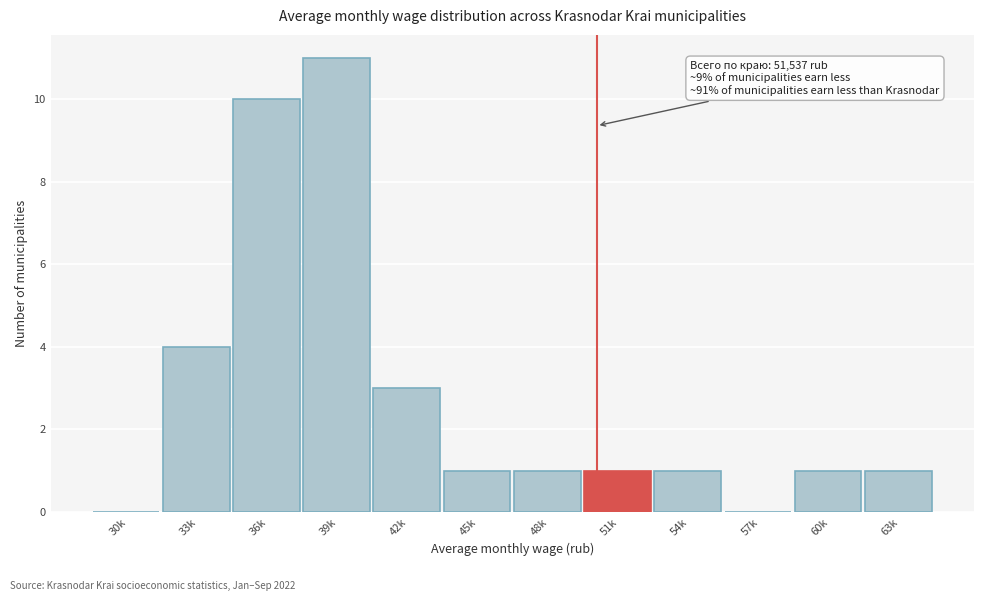

Reading left to right, list all the values displayed in this chart.

30k=0	33k=4	36k=10	39k=11	42k=3	45k=1	48k=1	51k=1	54k=1	57k=0	60k=1	63k=1